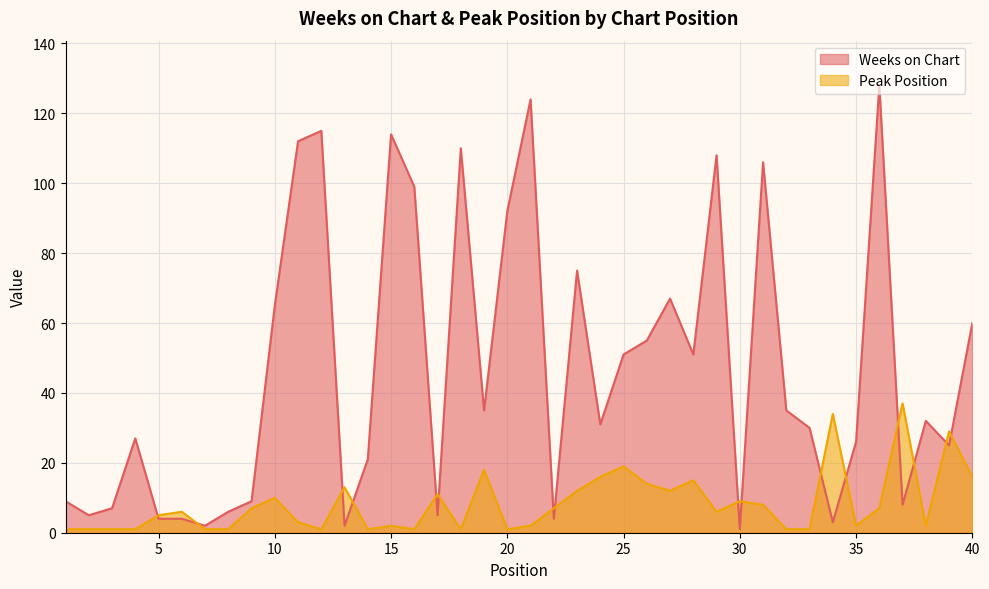

What is the value of the Peak Position point at the 18th from the left?

1